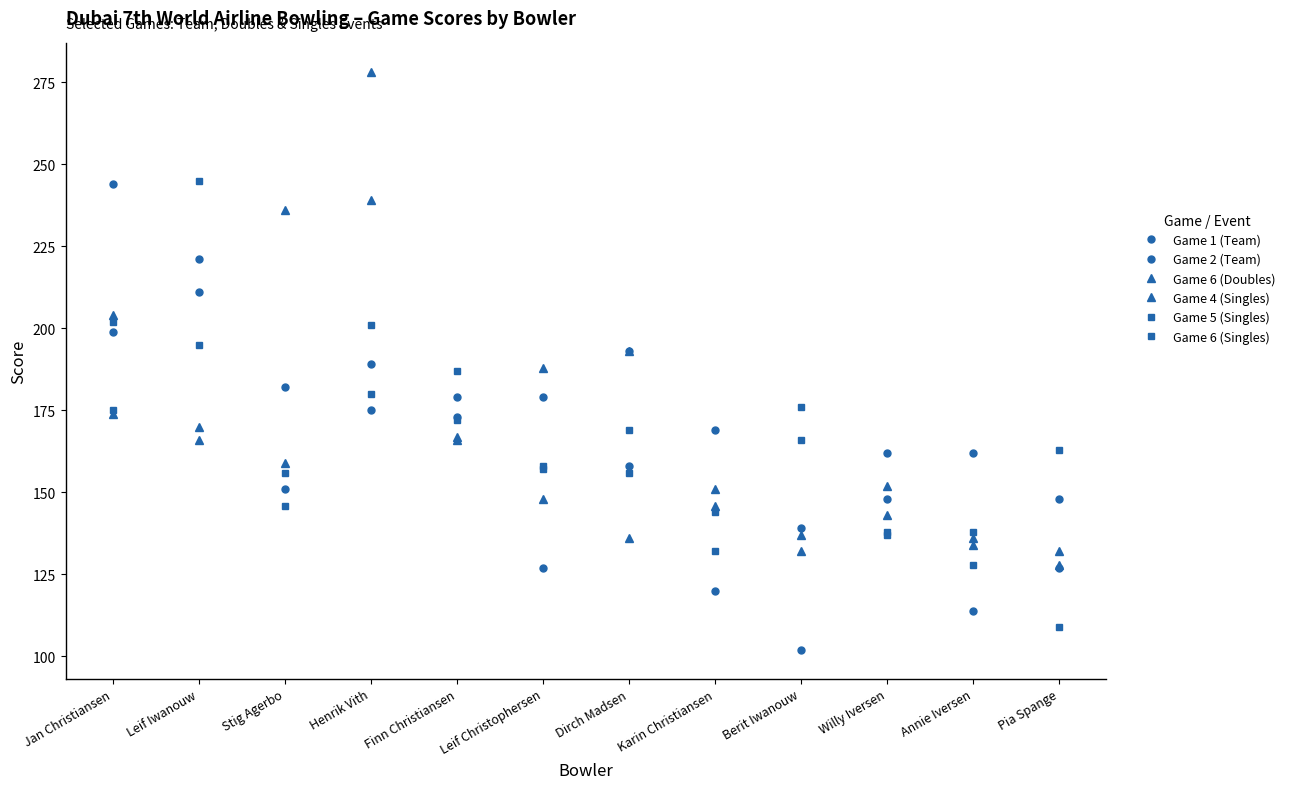

What is the difference between the maximum and minimum values in the Game 4 (Singles) series?

150